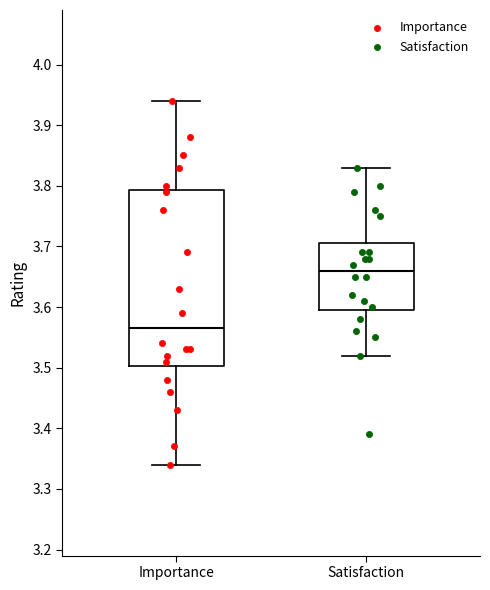

Comparing the boxes themselves (not the whiskers), which one is the tallest?

Importance